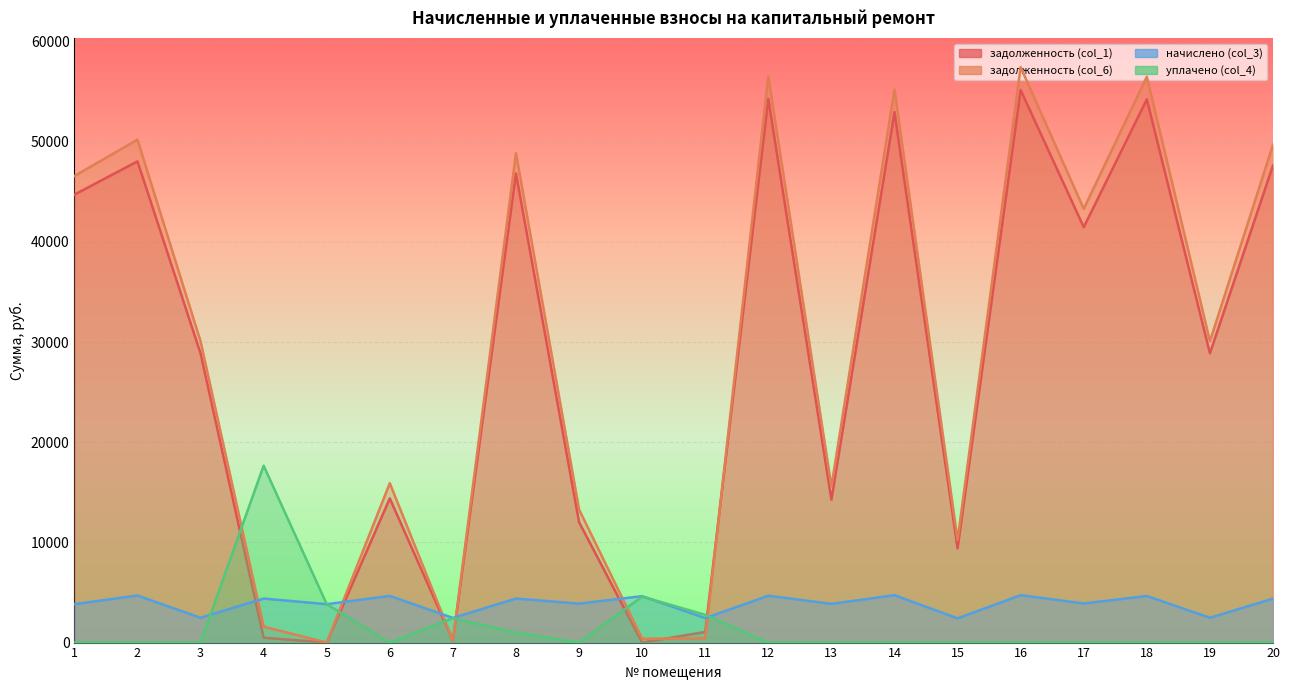

Is it true that задолженность (col_1) equals 205.1 at 7?

True